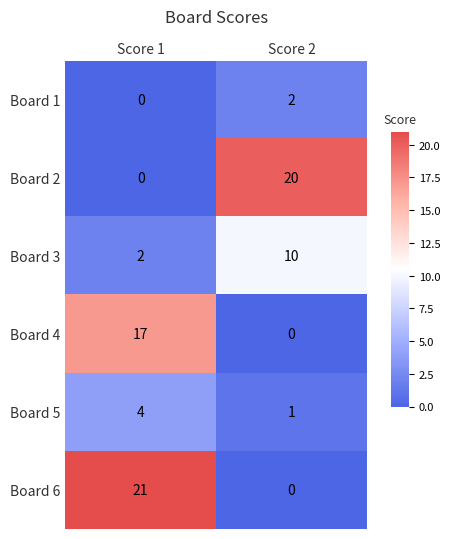

What is the difference between the Board 4 values at Score 2 and Score 1?

17